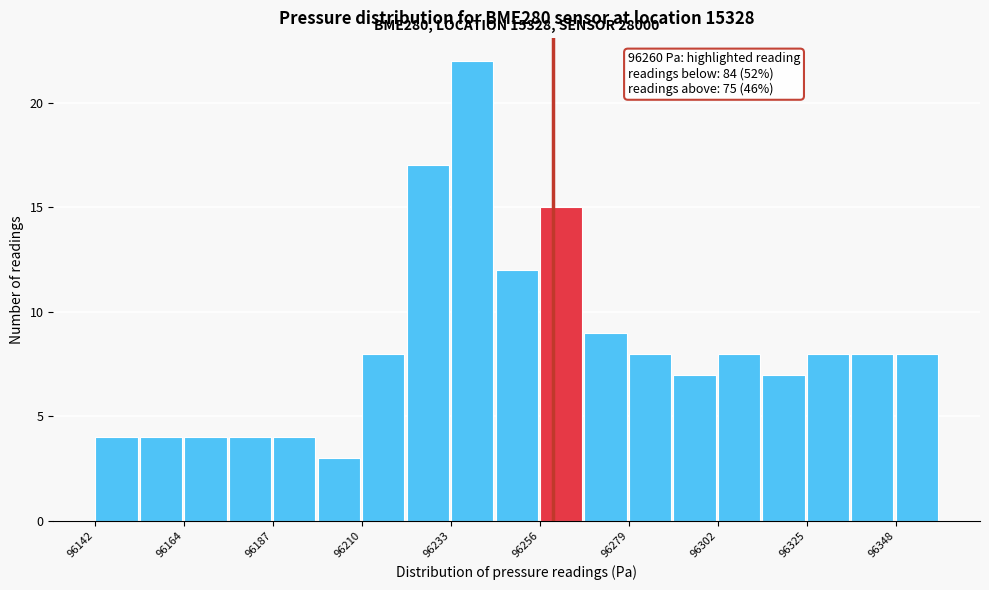

Read against the x-axis, roughly where is the centre of the tallest bar?

96240